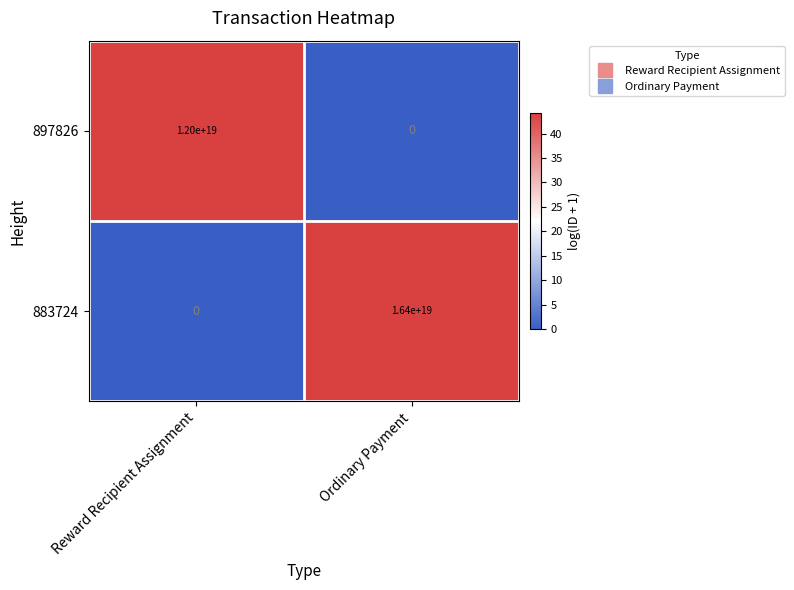

Which series has the largest range (max minus min)?

883724